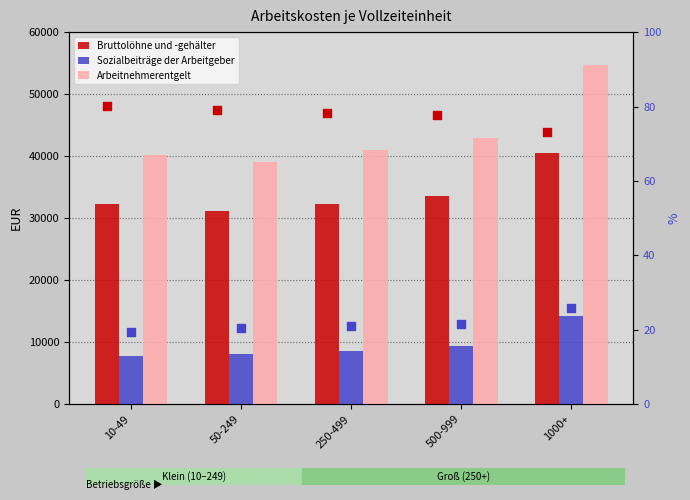

Which series has the largest Y range (max minus min)?

Arbeitnehmerentgelt